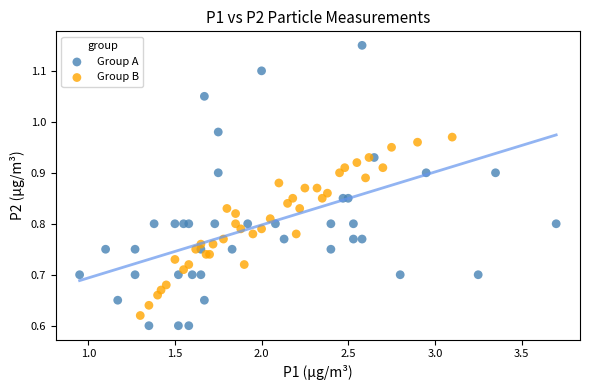

What are all the series names shown in the legend?

Group A, Group B